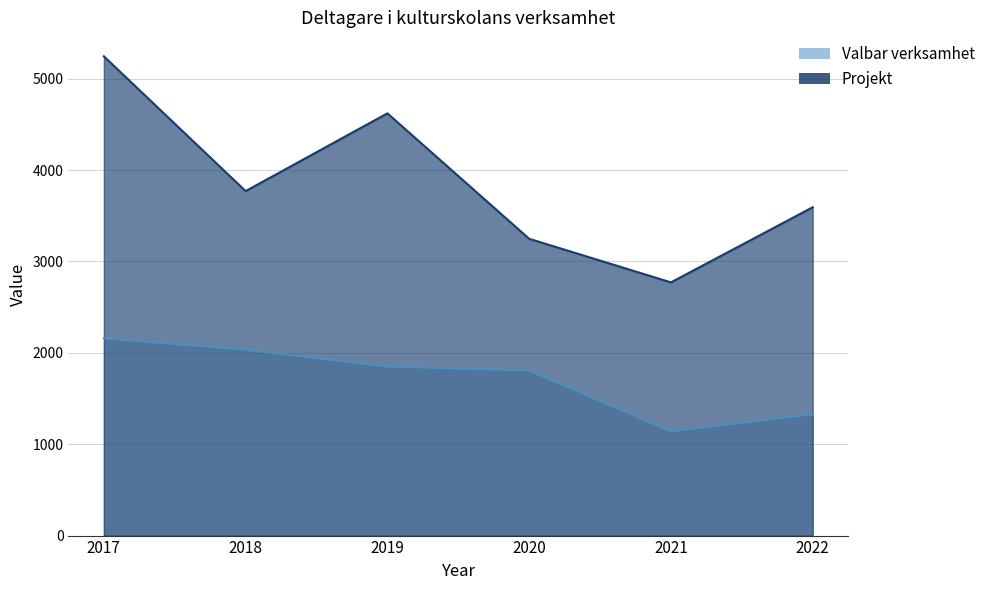

True or false: Valbar verksamhet has more than 2 interior local peaks.

False